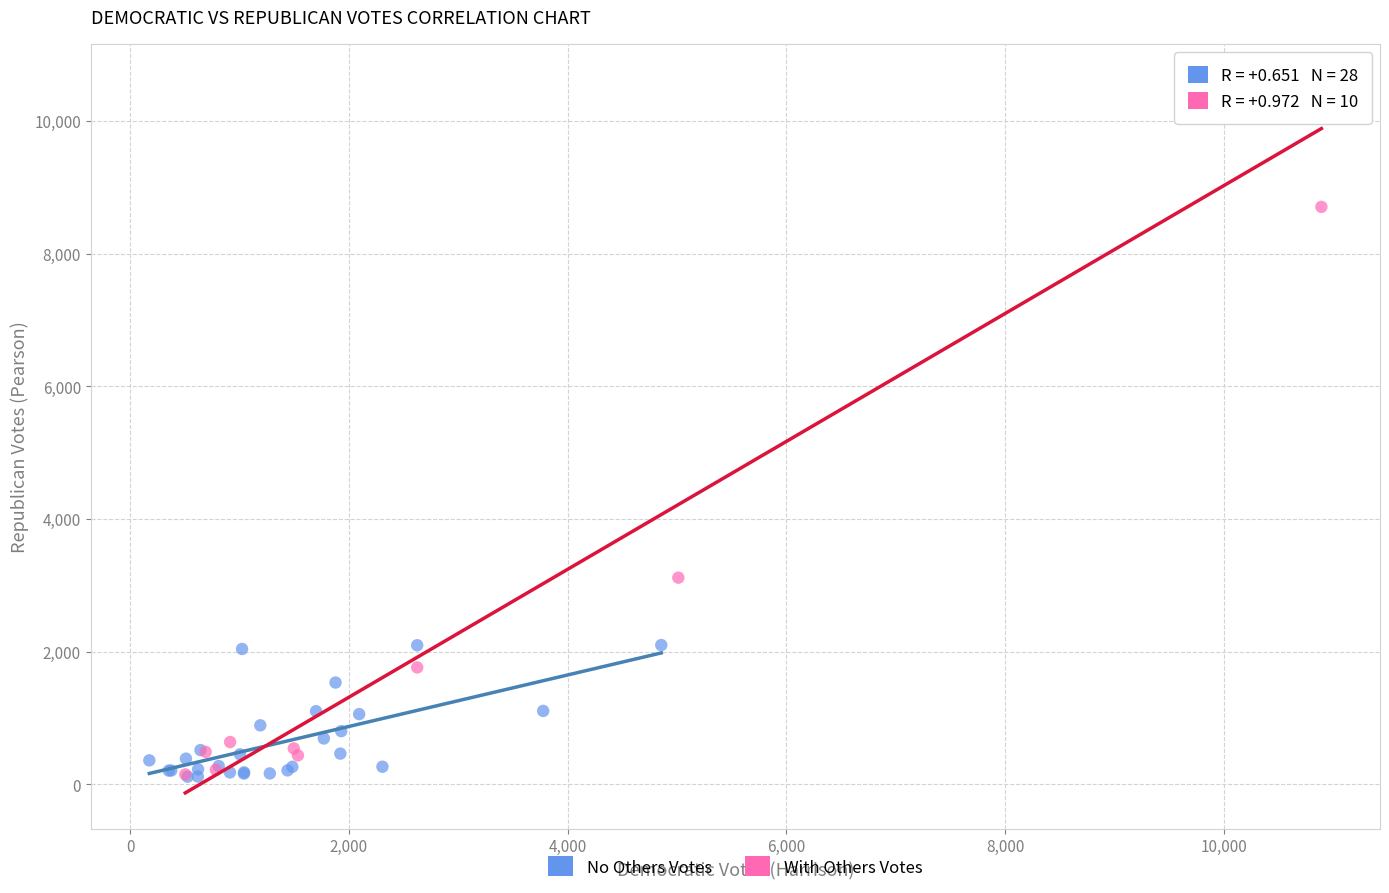

Which series reaches the maximum Y coordinate?

With Others Votes